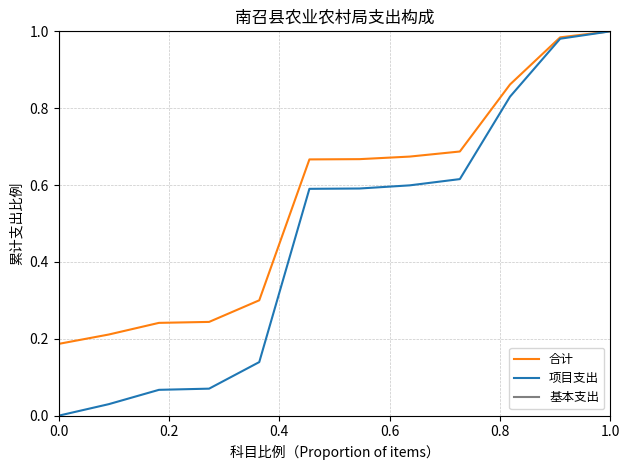

How many positive values does the 基本支出 series have?

12